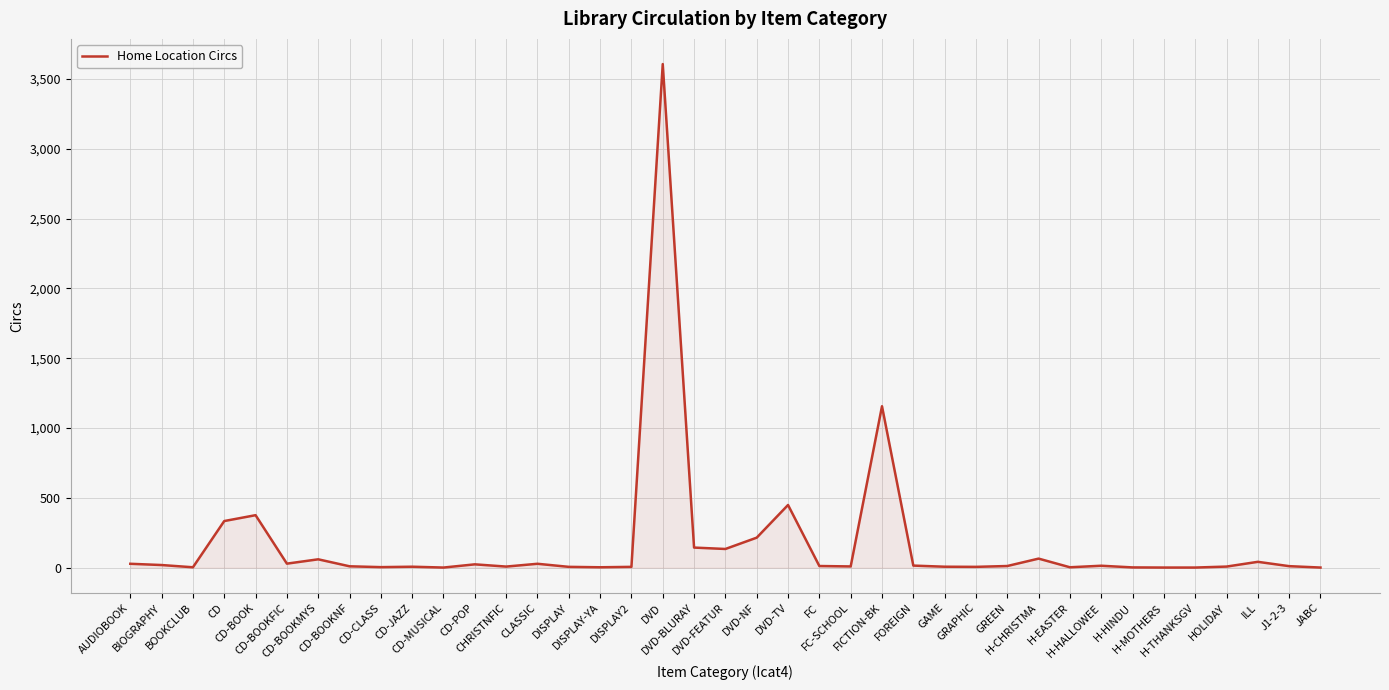

What is the maximum value shown in the chart?

3606